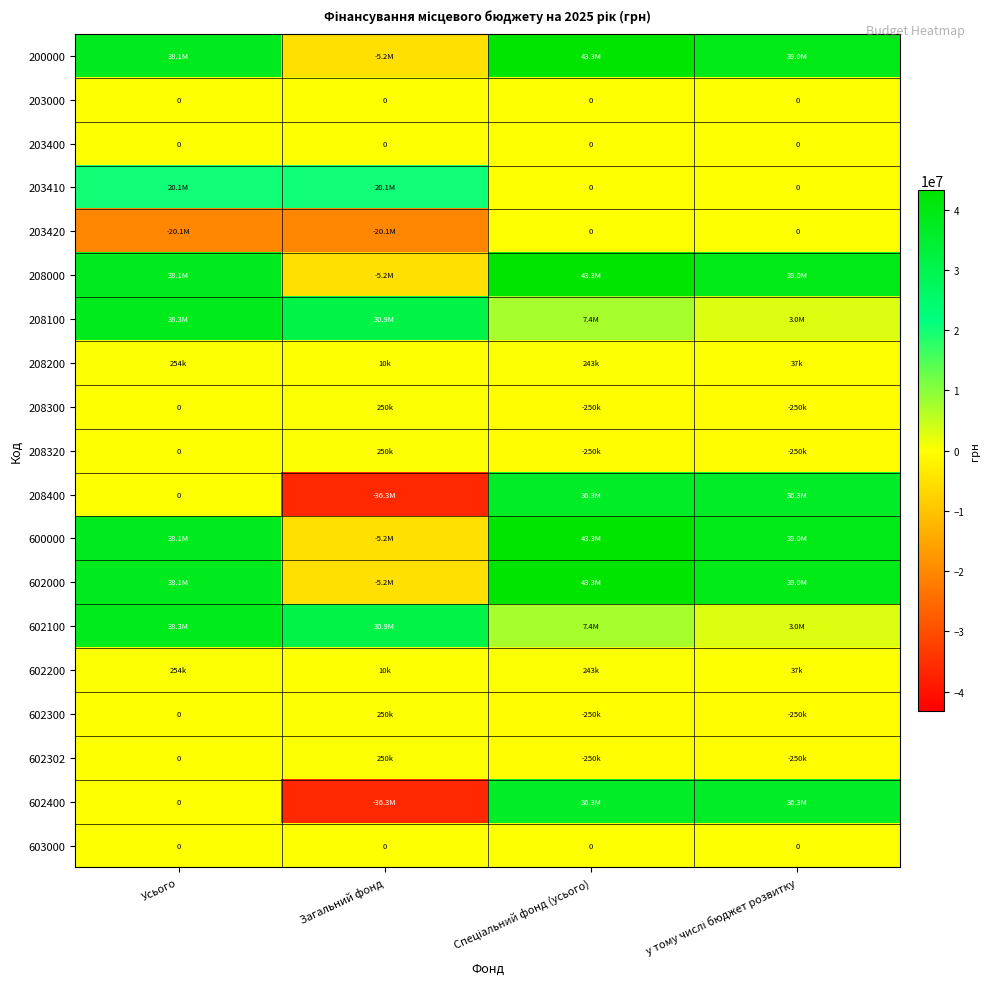

At Загальний фонд, list the series in order from largest to smallest.

208100, 602100, 203410, 208300, 208320, 602300, 602302, 208200, 602200, 203000, 203400, 603000, 200000, 208000, 600000, 602000, 203420, 208400, 602400